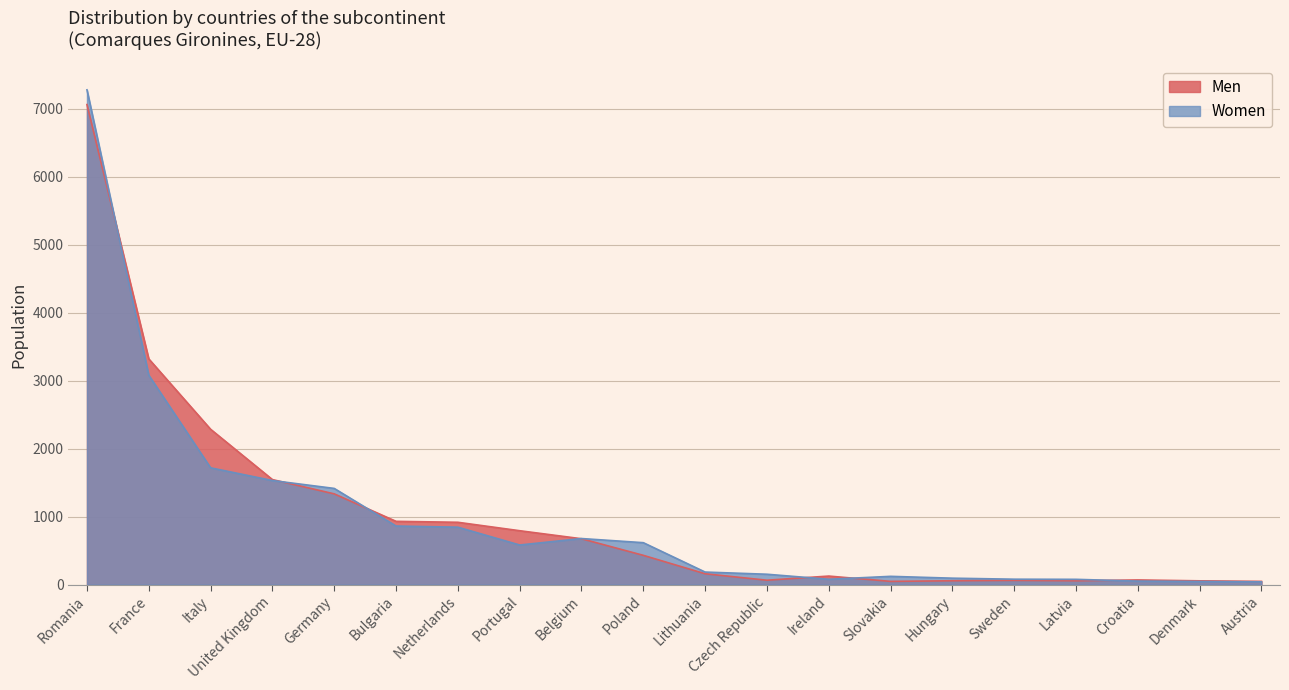

What are all the series names shown in the legend?

Men, Women